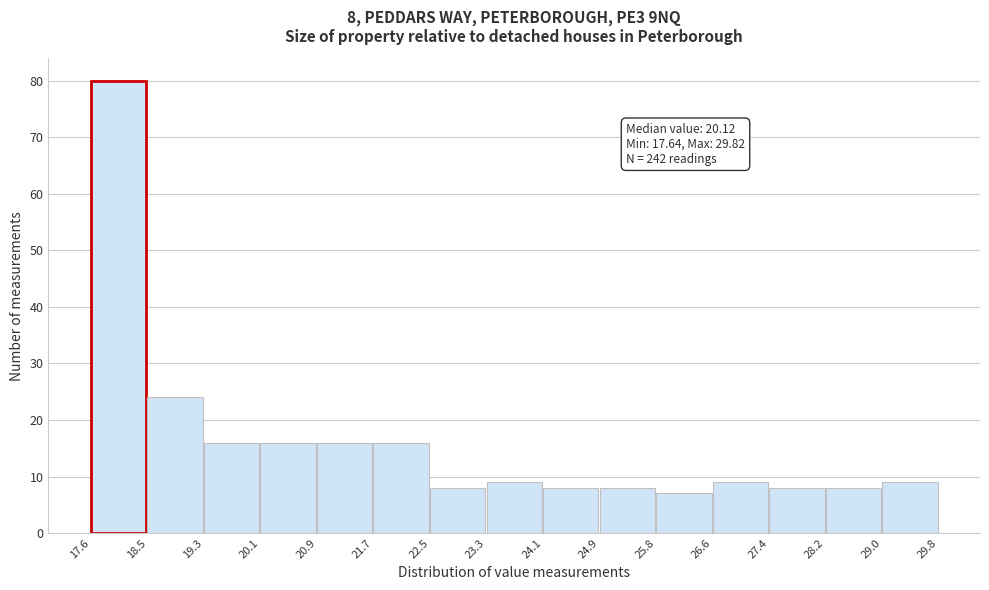

Which range on the x-axis has the tallest bar?

17.6 to 18.5